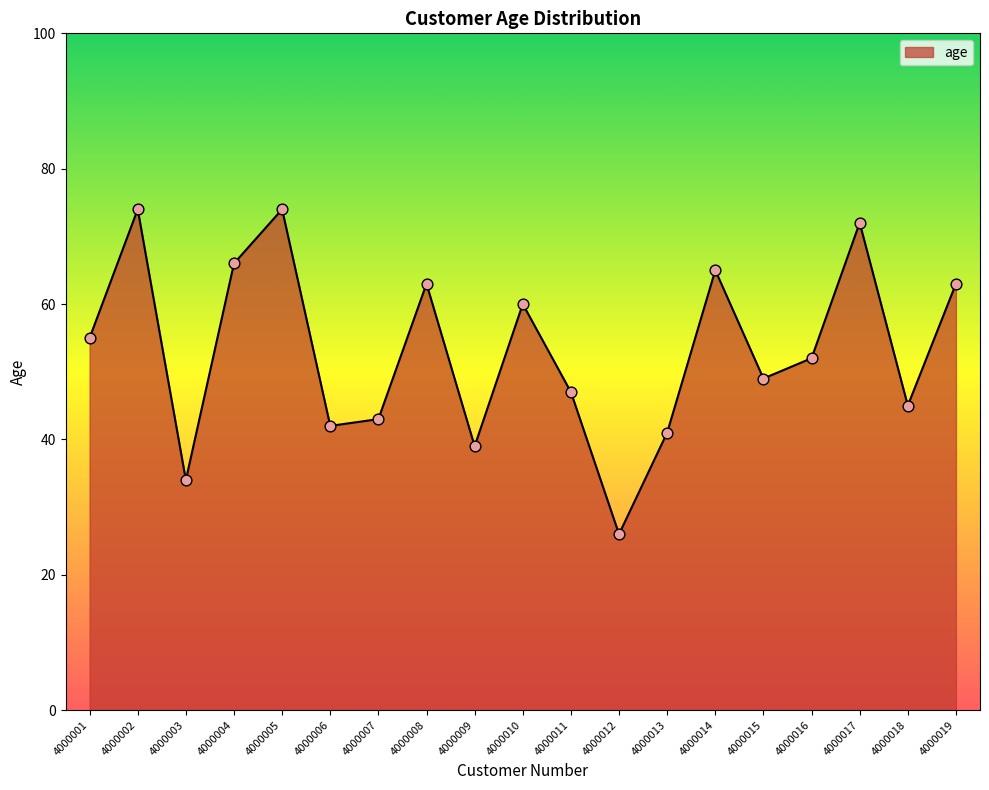

Between 4000005 and 4000007, which is larger?

4000005